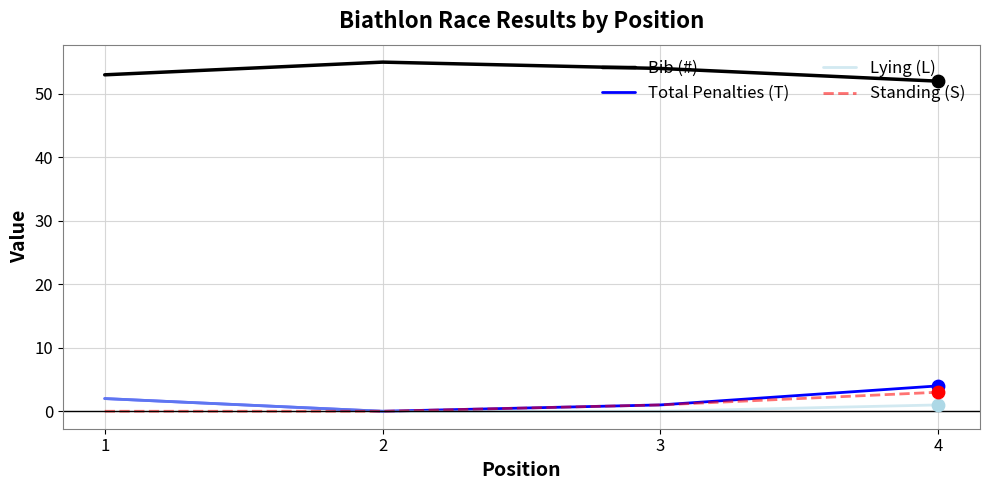

At how many categories does at least one series exceed 9?

4